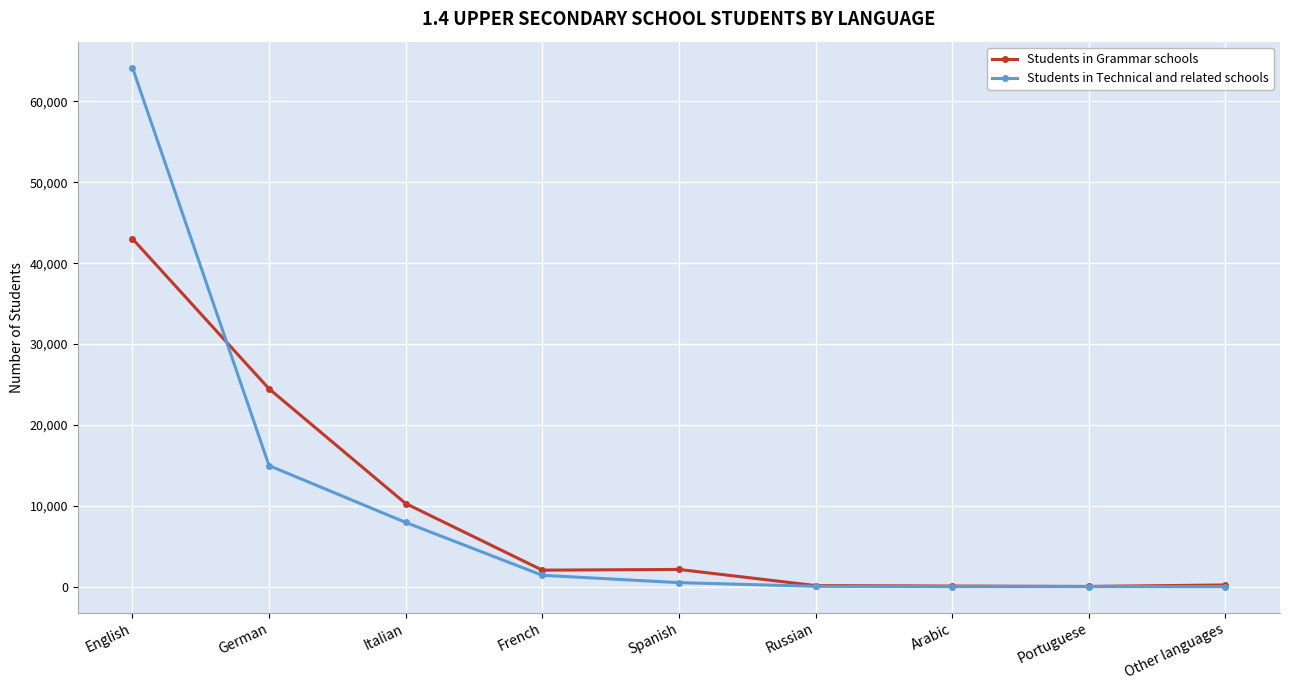

What position from the right is French?

6